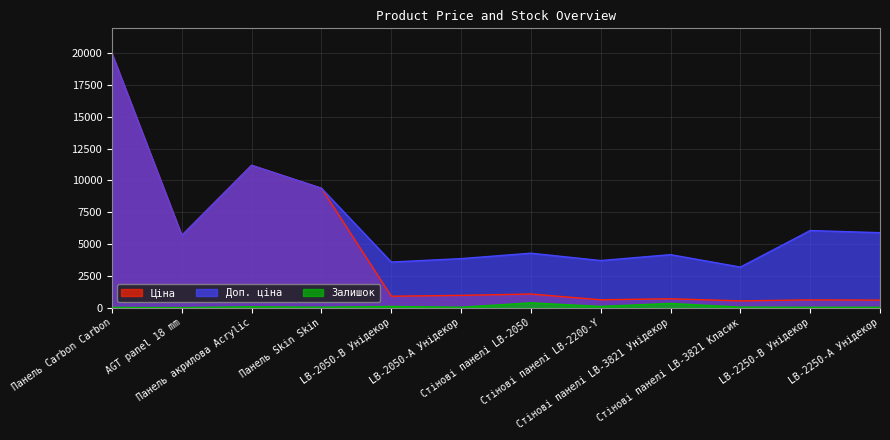

Where is the first local minimum for Ціна?

AGT panel 18 mm